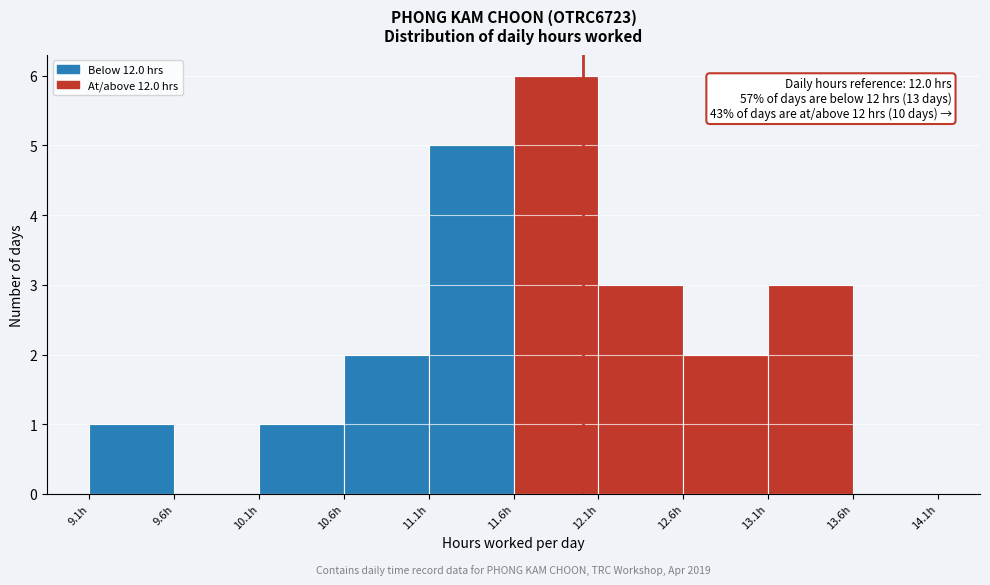

Over which range of the x-axis is the bar tallest?

11.59 to 12.09